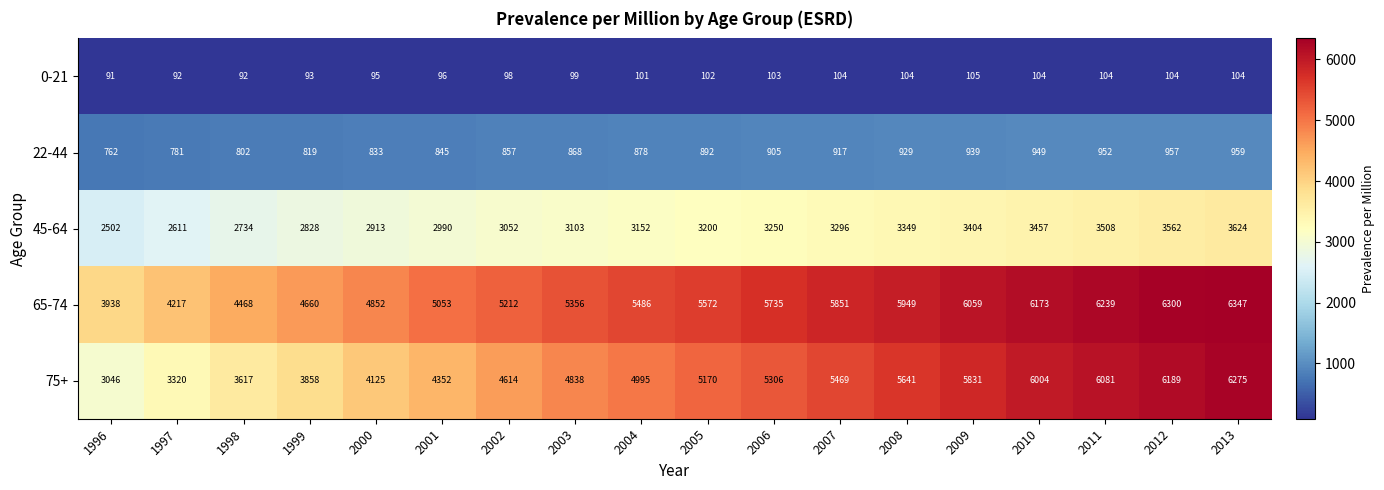

True or false: 45-64 has a value of 1024 at 2005.

False